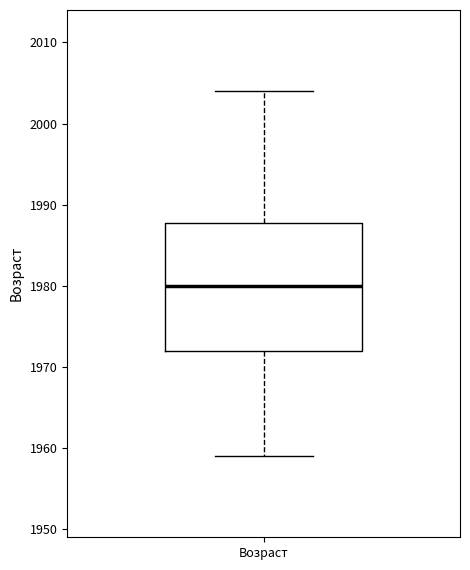

Where does the lower whisker of the box for Возраст end on the y-axis? The values are not printed on the chart, so give them approximately, as read against the axis.

1959